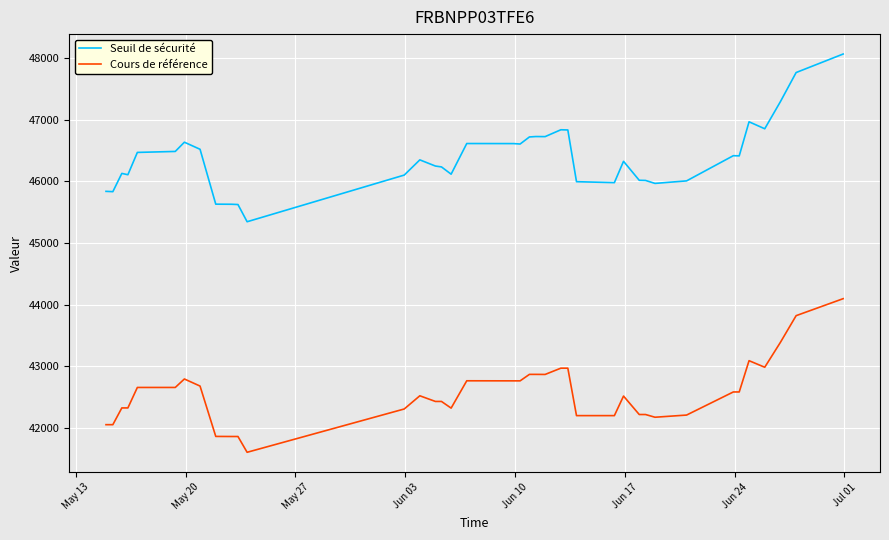

True or false: Seuil de sécurité and Cours de référence intersect in this chart.

False